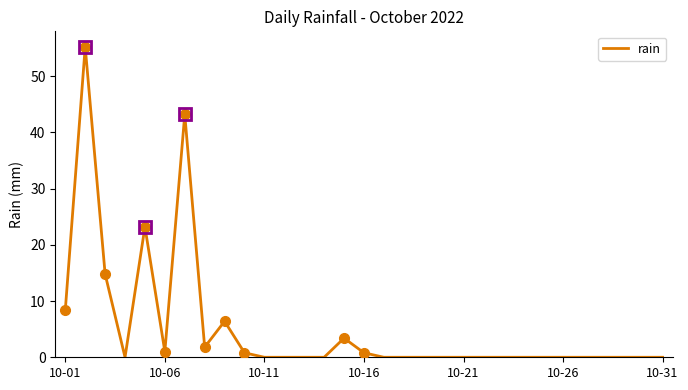

How many lines are shown in the chart?

1